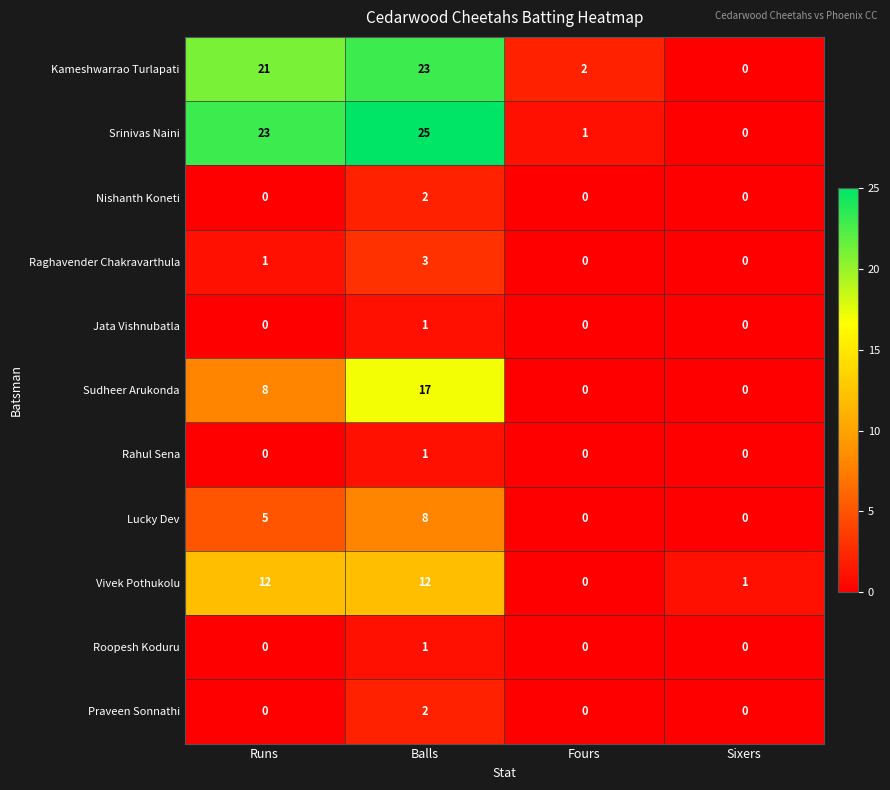

Which series has the largest total across all categories?

Srinivas Naini